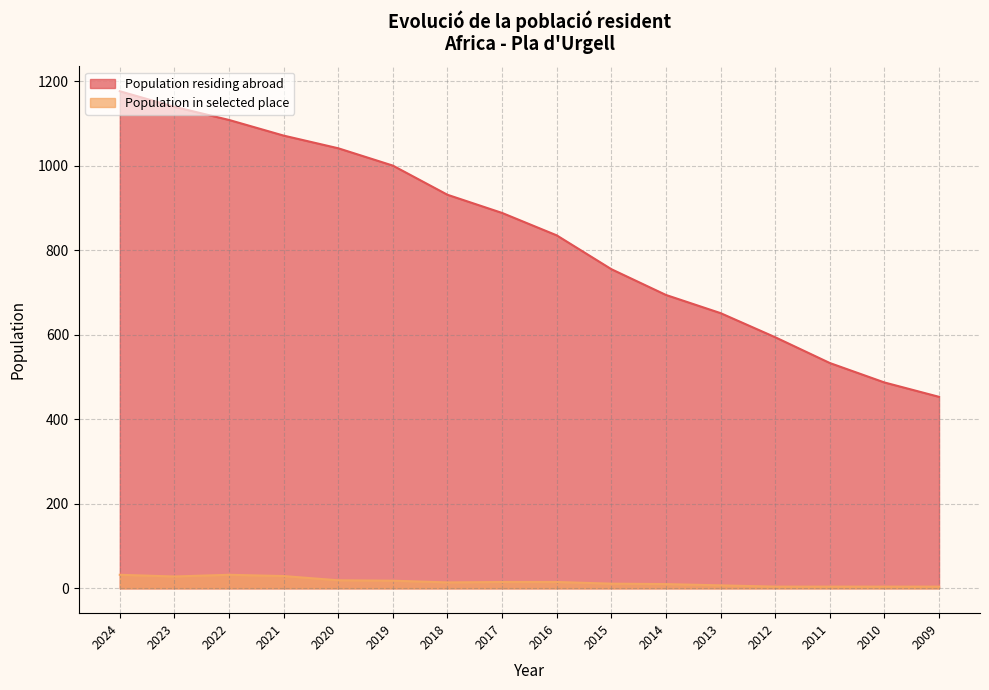

What are all the series names shown in the legend?

Population residing abroad, Population in selected place